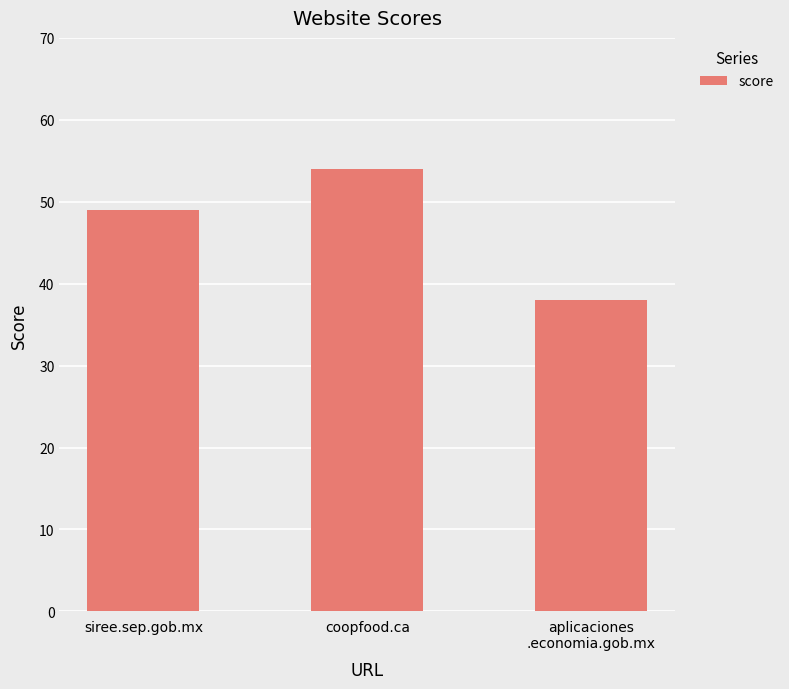

What is the label of the 1st bar from the right?

aplicaciones
.economia.gob.mx